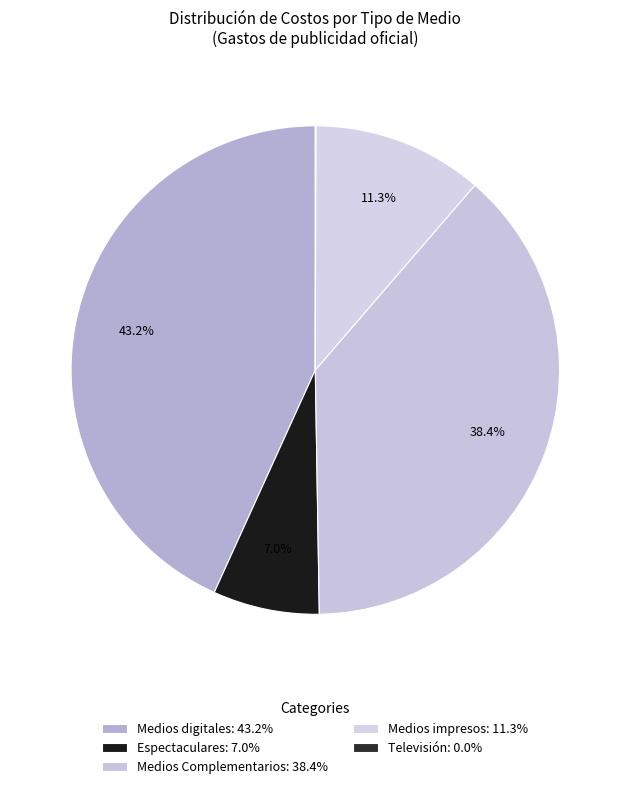

What is the change in value from Medios digitales to Medios impresos?

-26447933